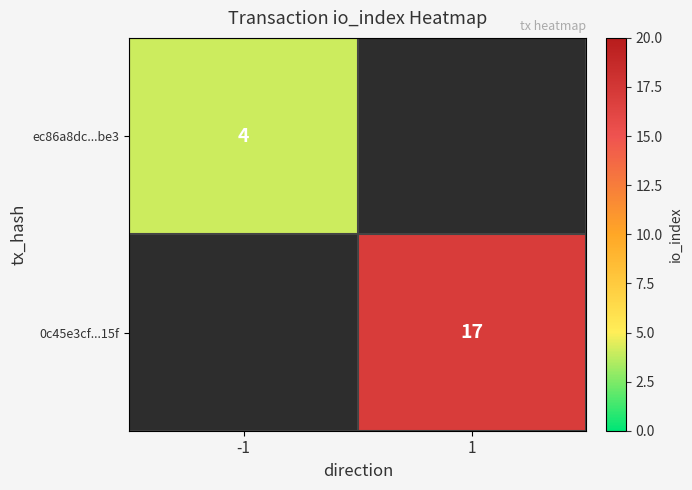

True or false: 0c45e3cf...15f has a value of 25 at 1.

False